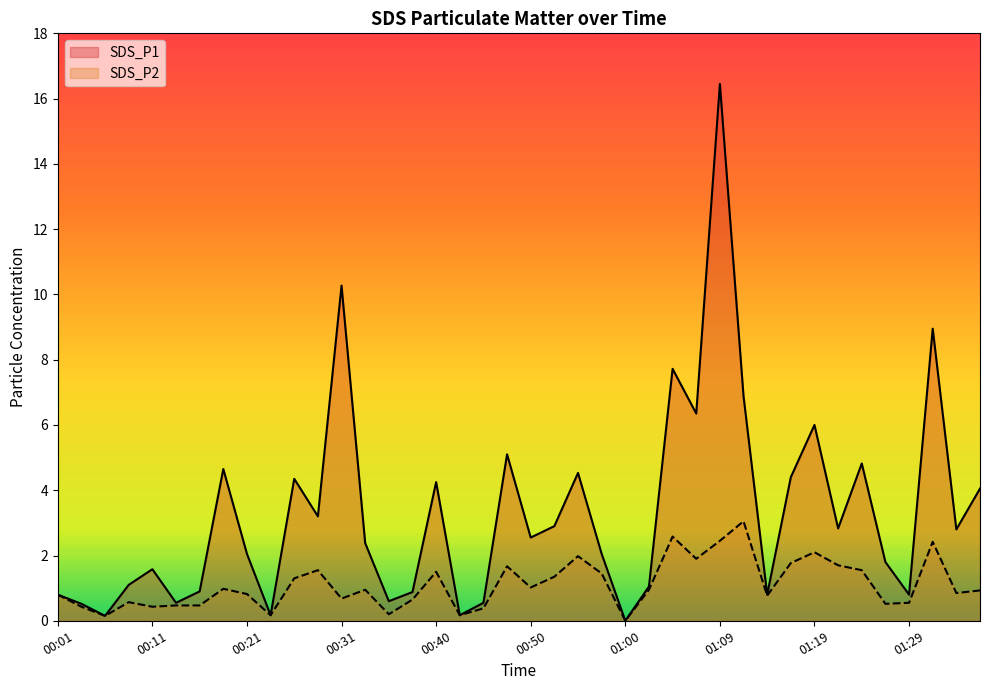

Read the SDS_P2 value at 01:19.

2.1